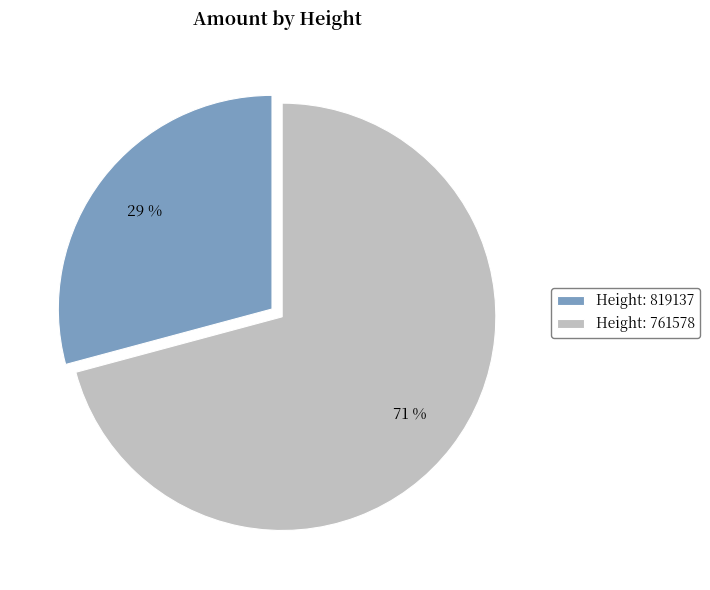

How many segments does this pie chart have?

2